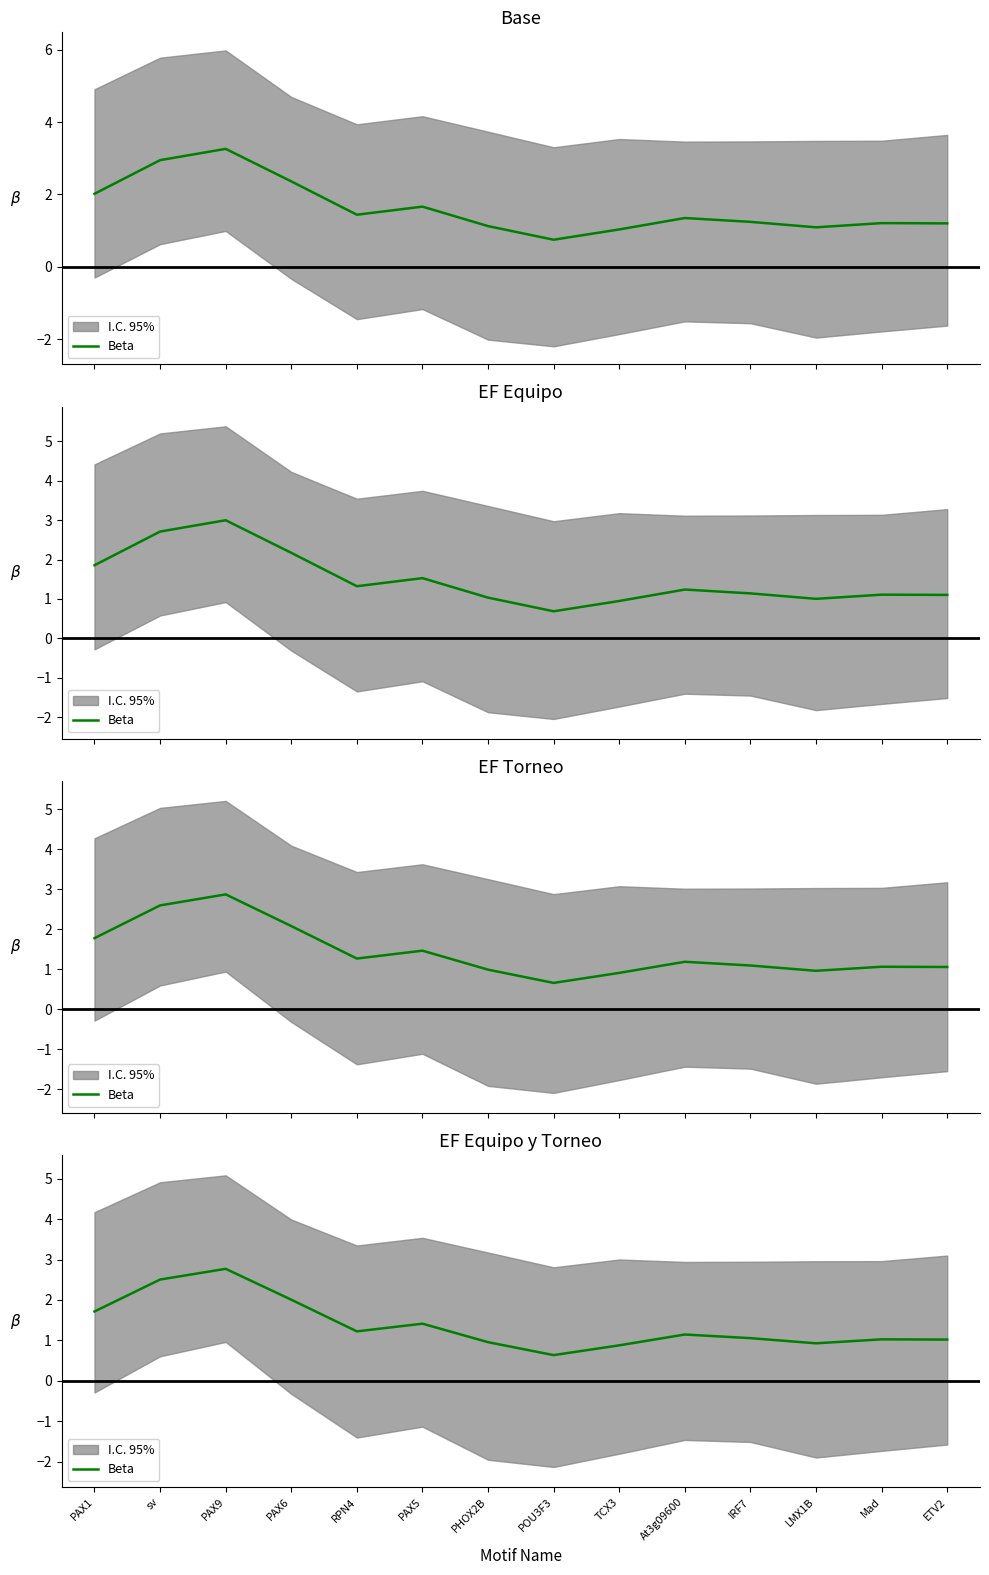

Reading right to left, transcribe all the data shown in this chart.

ETV2=1.0	Mad=1.0	LMX1B=0.9	IRF7=1.1	At3g09600=1.1	TCX3=0.9	POU3F3=0.6	PHOX2B=1.0	PAX5=1.4	RPN4=1.2	PAX6=2.0	PAX9=2.8	sv=2.5	PAX1=1.7